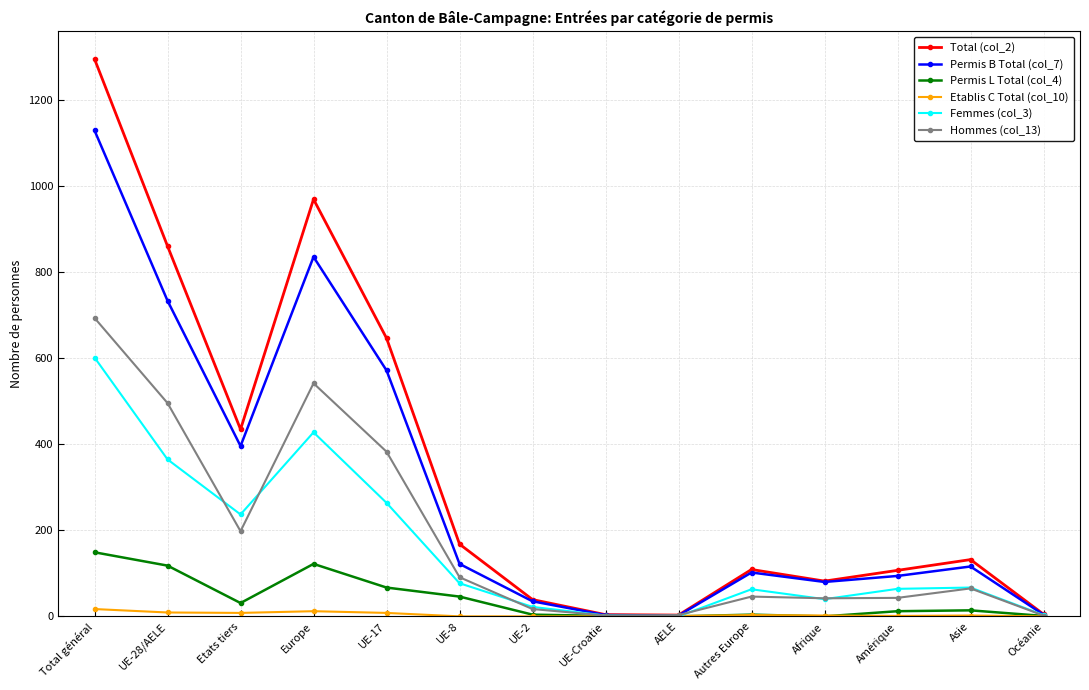

The value of Permis B Total (col_7) at Total général is 1130. True or false?

True